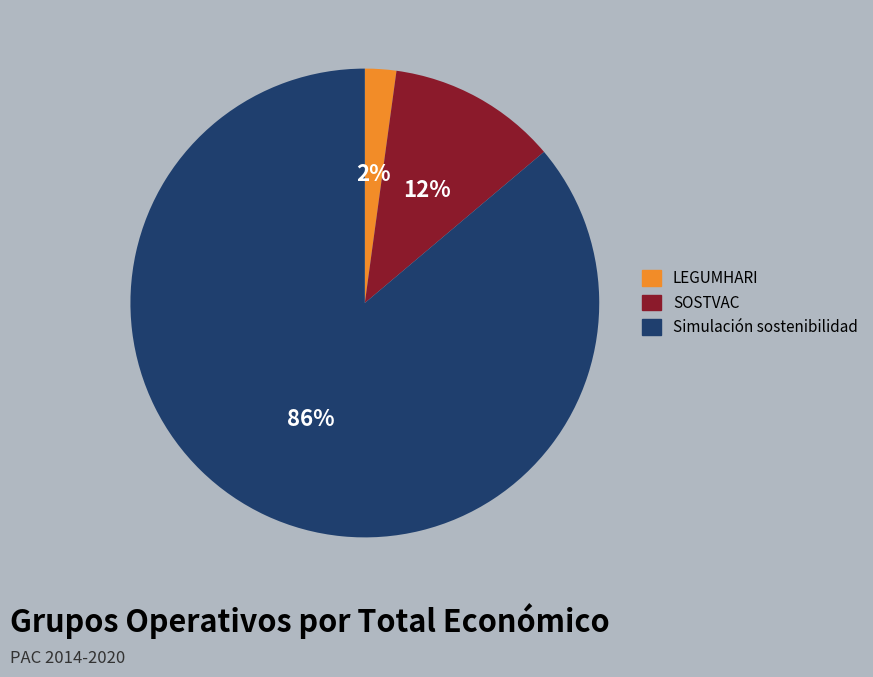

Between Simulación sostenibilidad and SOSTVAC, which is larger?

Simulación sostenibilidad